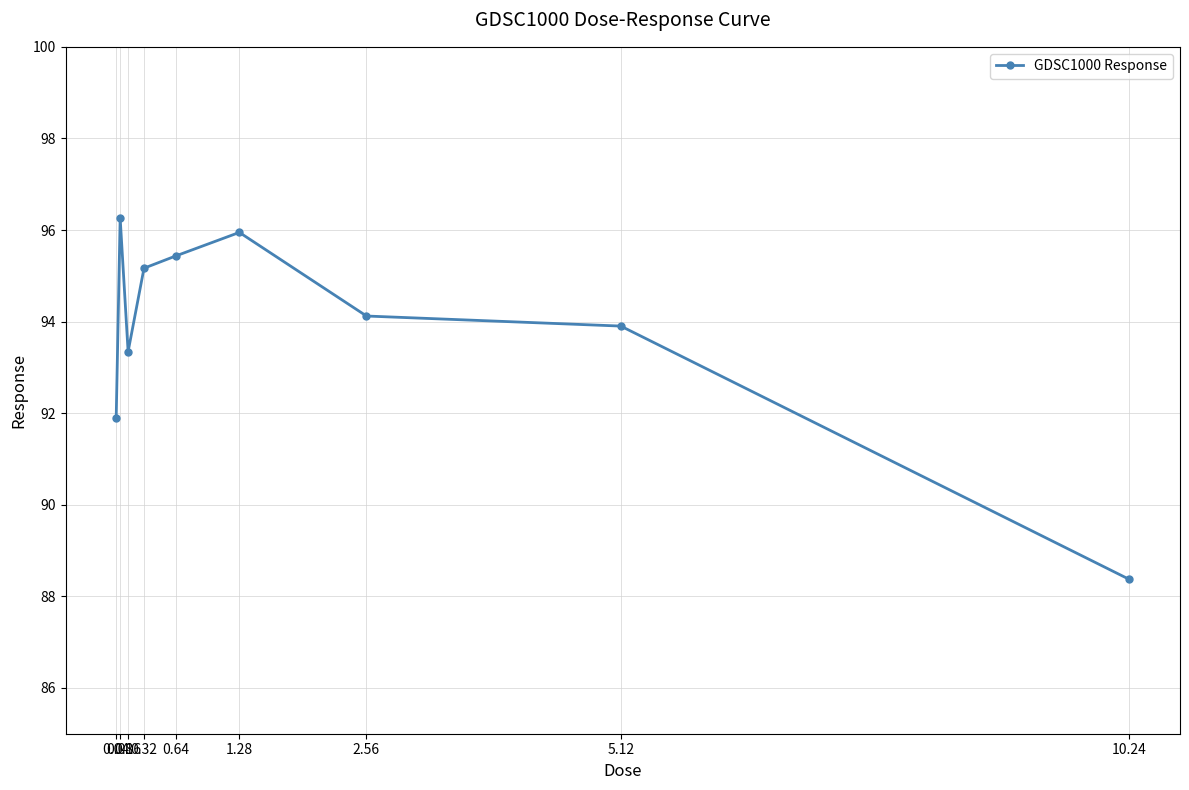

Reading left to right, extract all data points from this chart.

0.04=91.9	0.08=96.3	0.16=93.3	0.32=95.2	0.64=95.4	1.28=95.9	2.56=94.1	5.12=93.9	10.24=88.4